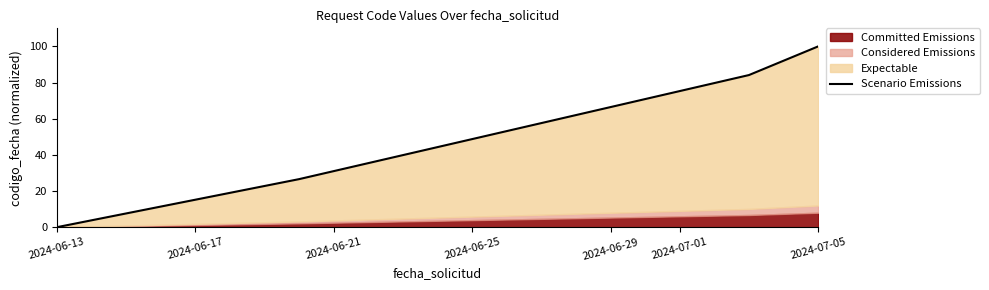

Reading right to left, what are all the values shown in this chart?

100.0	84.1	26.6	0.0